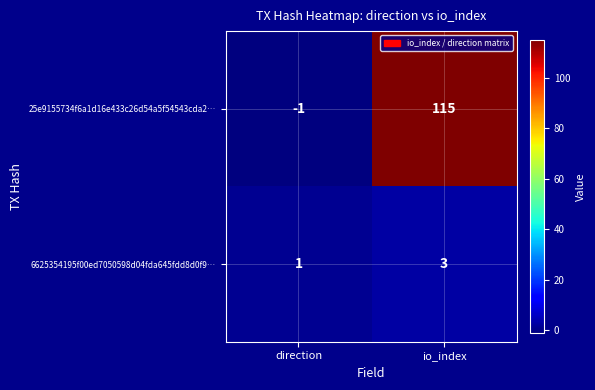

Is it true that 6625354195f00ed7050598d04fda645fdd8d0f9… equals 1 at io_index?

False